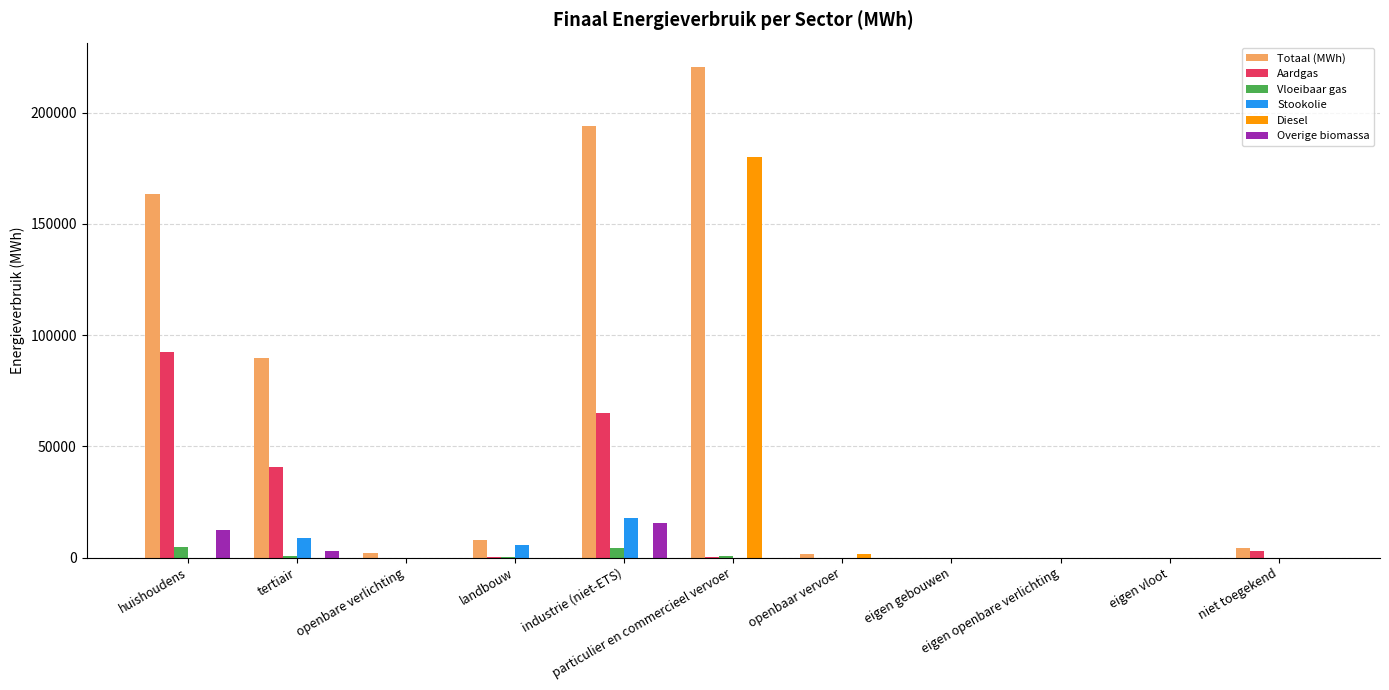

Which series has the widest spread of values?

Totaal (MWh)